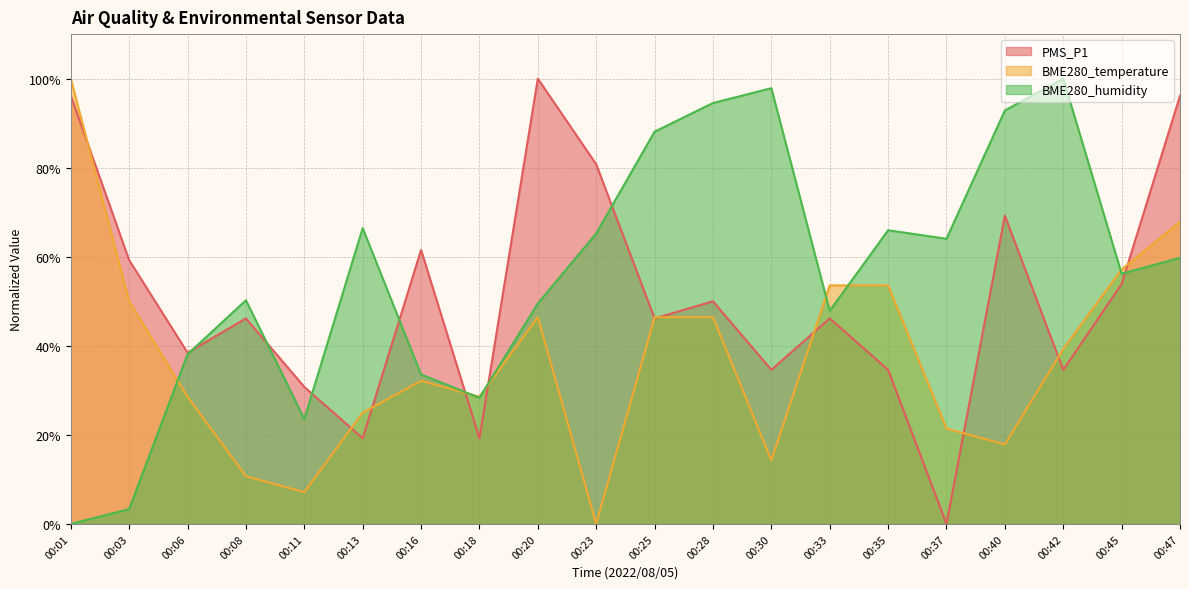

How many data points in BME280_temperature are less than 39?

10